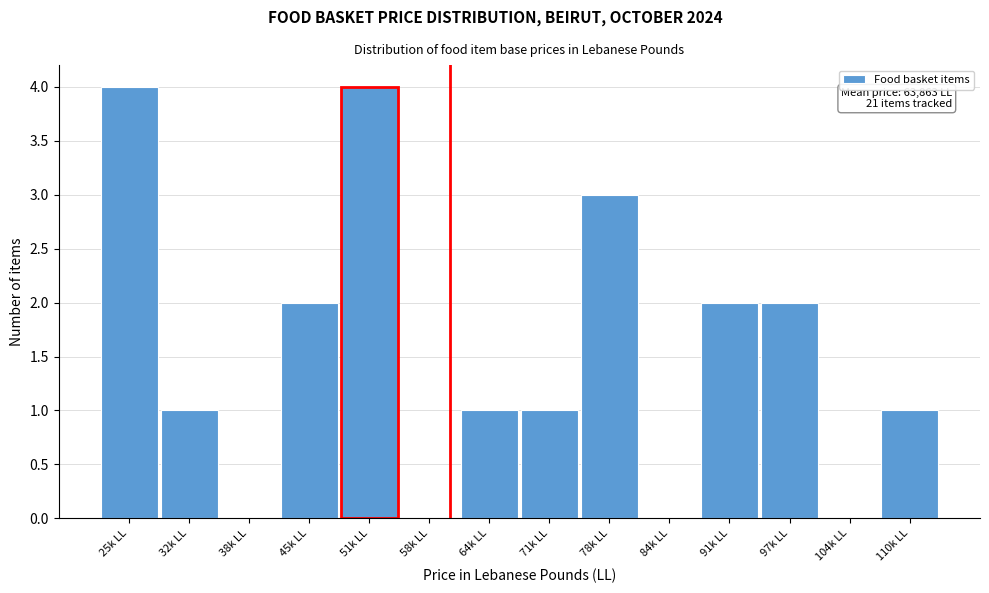

Reading left to right, extract all data points from this chart.

25k LL=4	32k LL=1	38k LL=0	45k LL=2	51k LL=4	58k LL=0	64k LL=1	71k LL=1	78k LL=3	84k LL=0	91k LL=2	97k LL=2	104k LL=0	110k LL=1